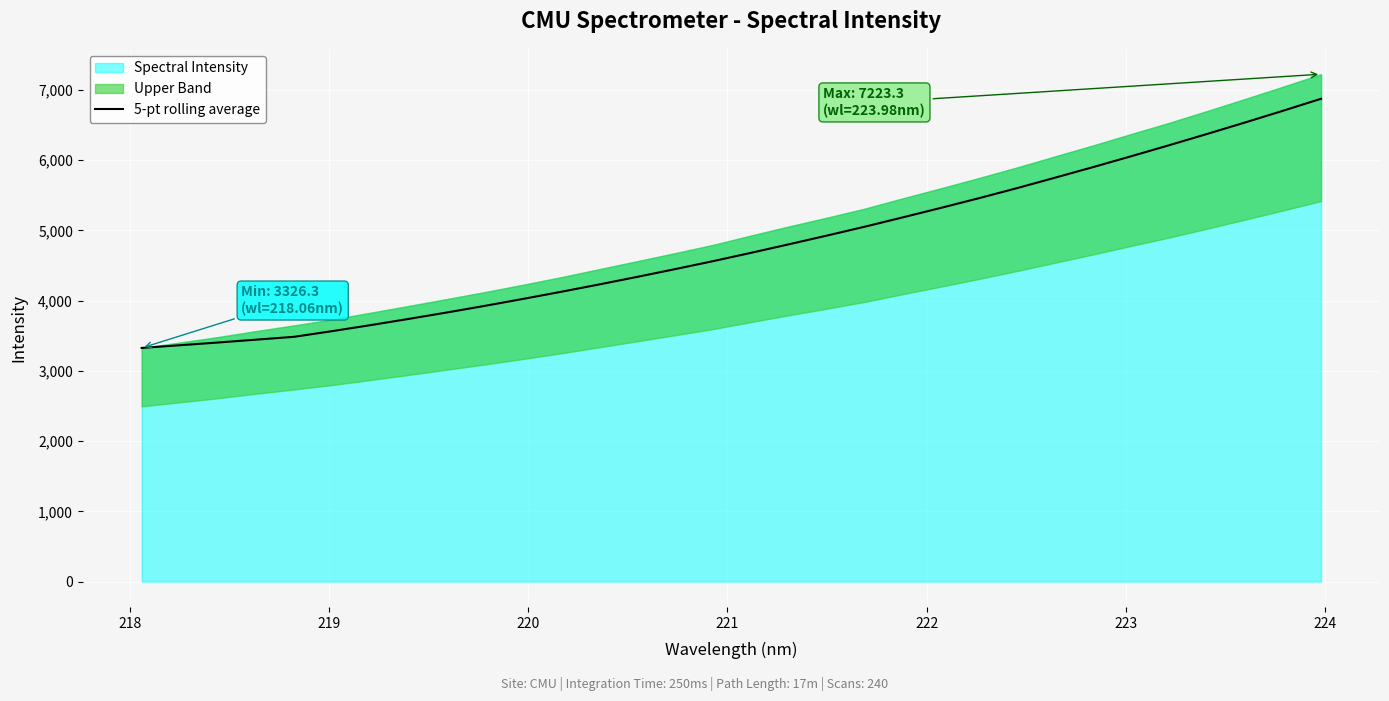

What is the highest value of the 5-pt rolling average series?

6873.4